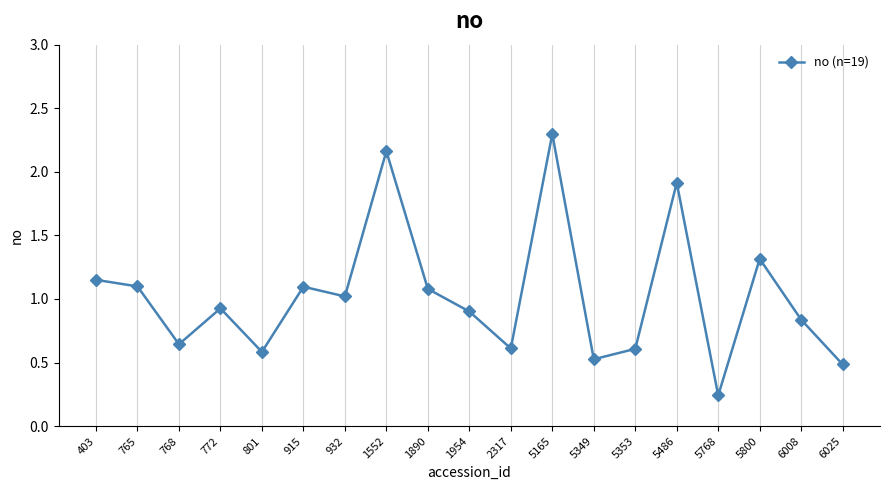

The value at 5349 is 0.5. True or false?

True